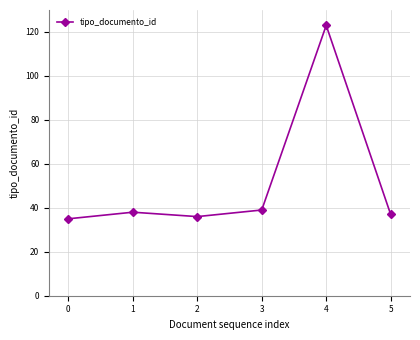

How many lines are shown in the chart?

1